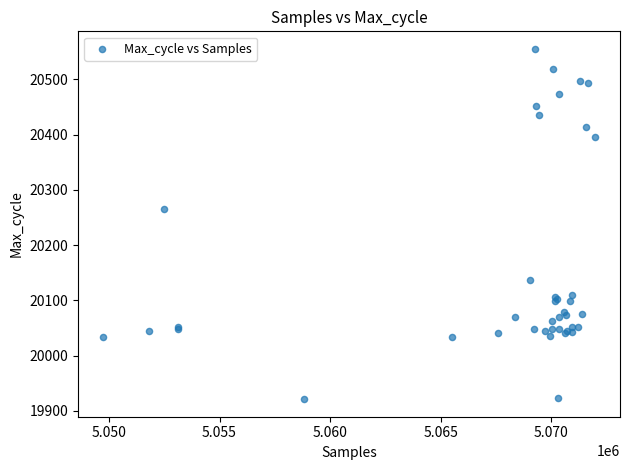

What Y value in the scatter plot is closest to 20238?

20266